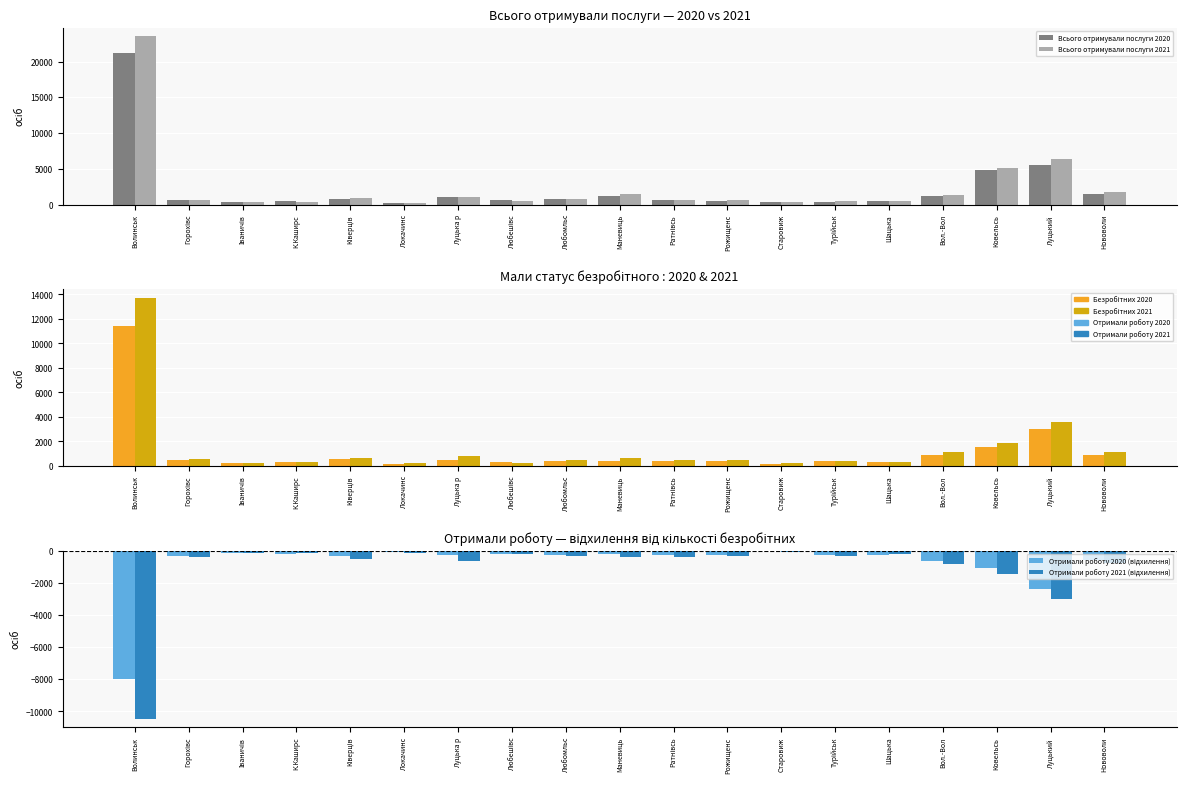

At how many categories does at least one series exceed 4912?

3